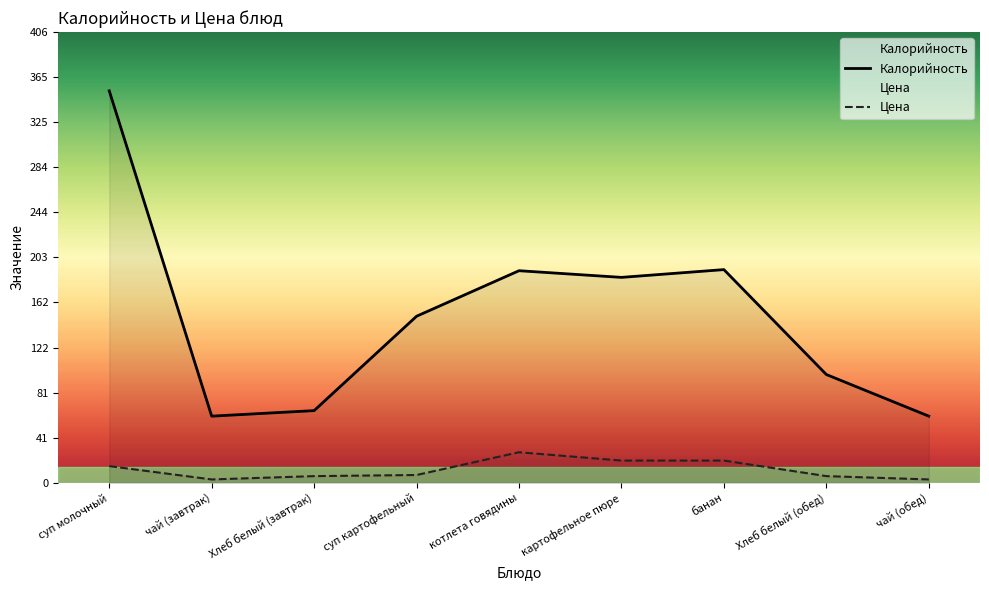

The value of Цена at картофельное пюре is 20.0. True or false?

True